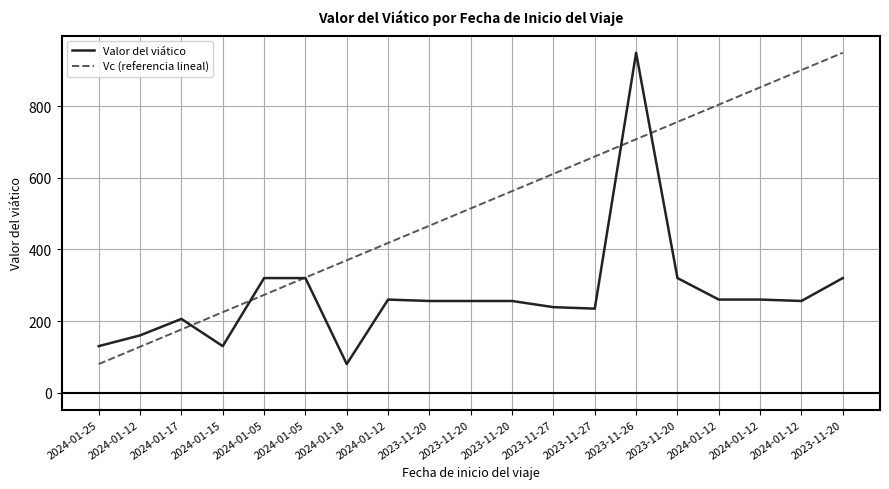

What is the minimum value shown in the chart?

80.0